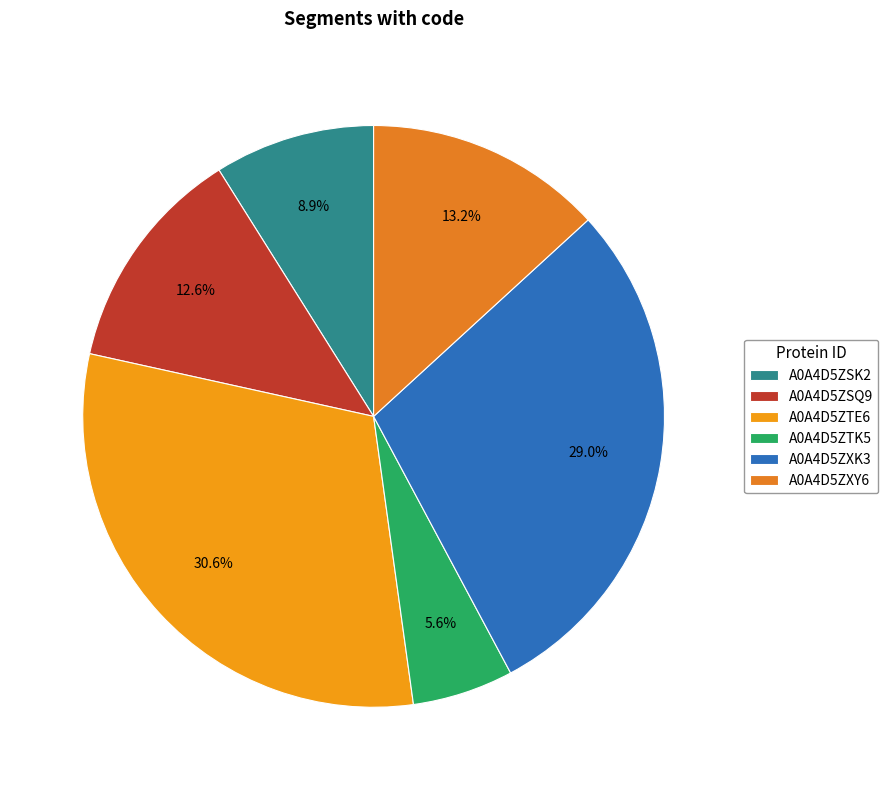

What is the change in value from A0A4D5ZSK2 to A0A4D5ZXK3?

+15385.3